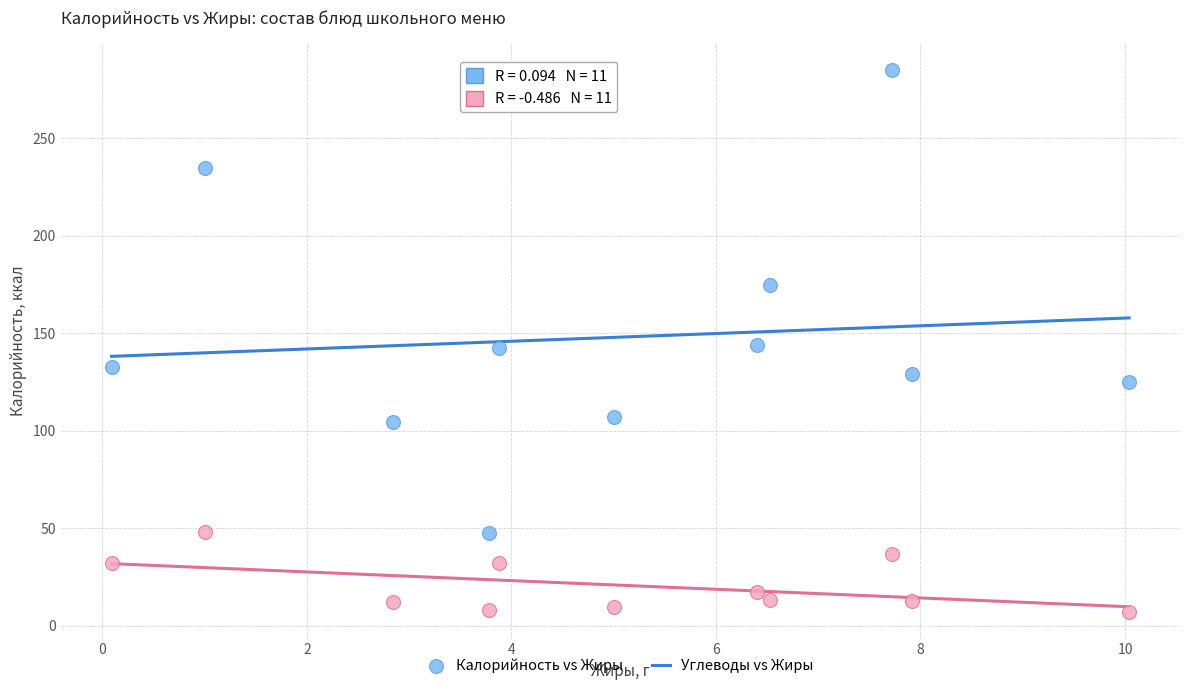

Which series reaches the minimum Y coordinate?

Углеводы vs Жиры